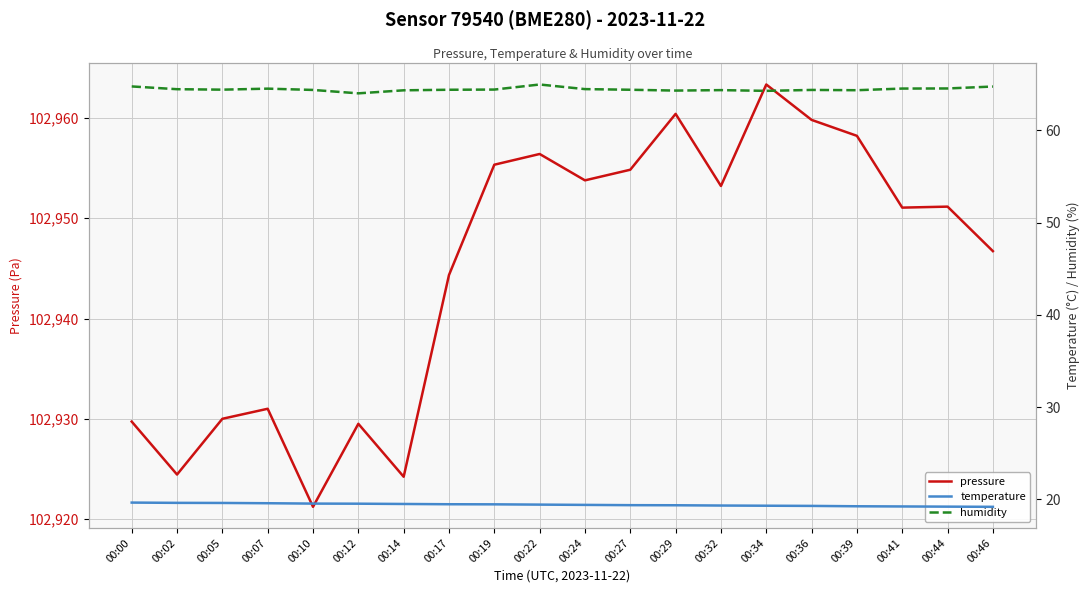

What are all the series names shown in the legend?

pressure, temperature, humidity